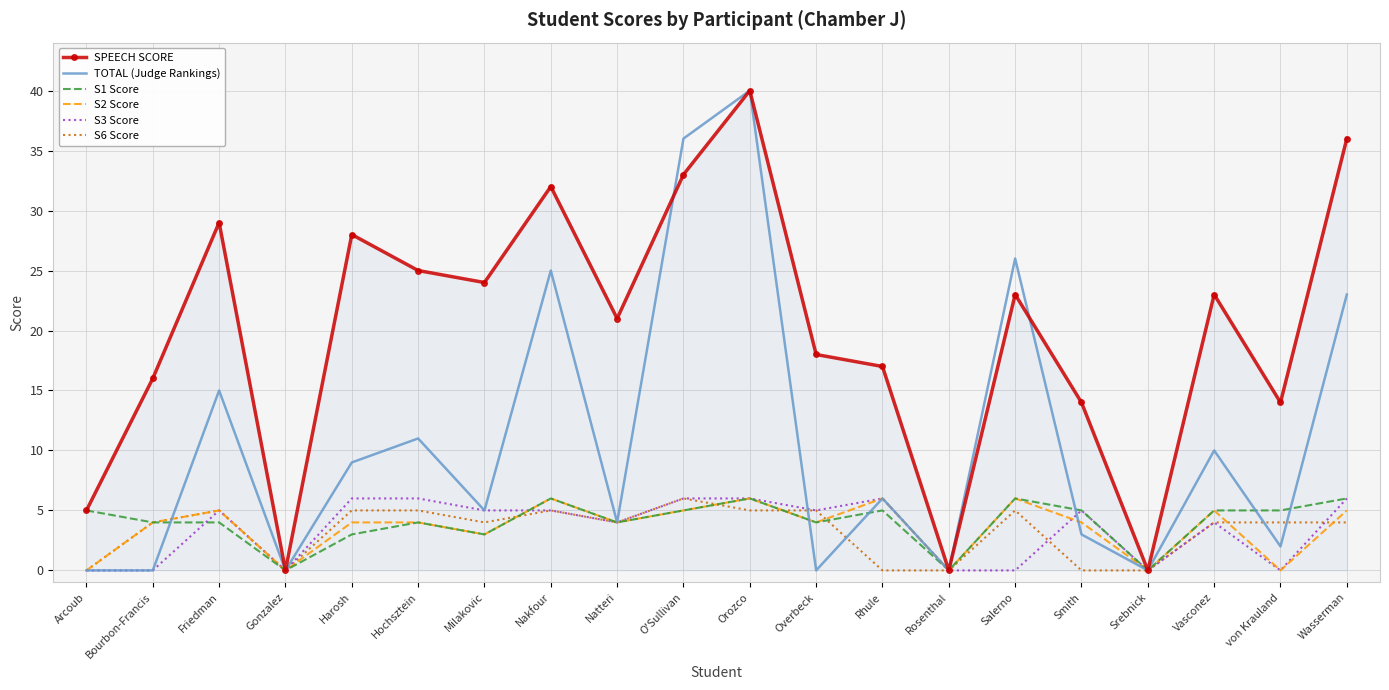

The SPEECH SCORE series shows 40 at Orozco. True or false?

True